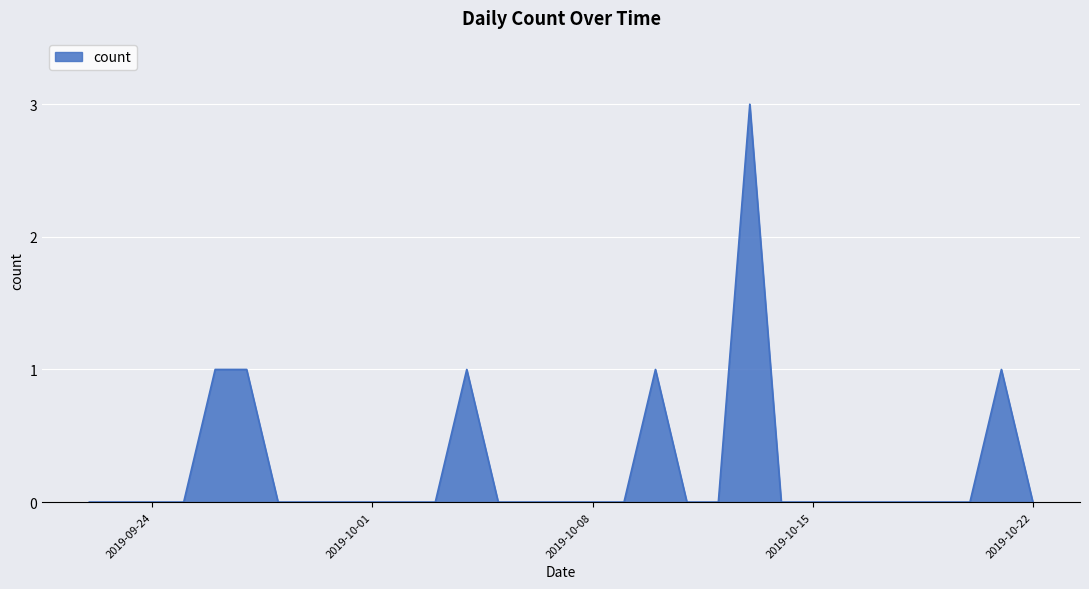

What is the difference between the maximum and minimum values?

3